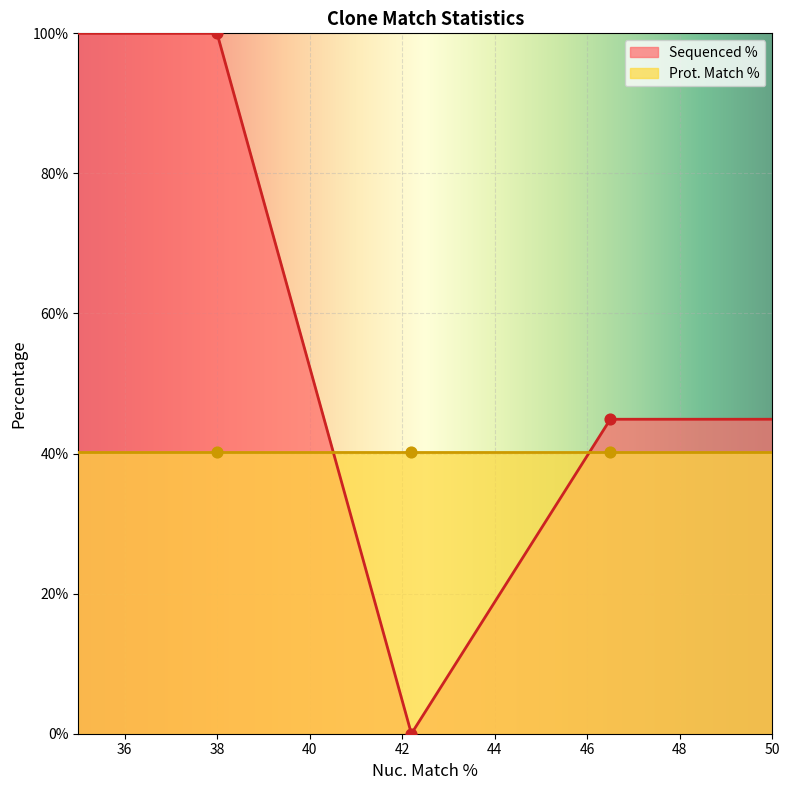

What is the maximum value for Sequenced %?

100.0